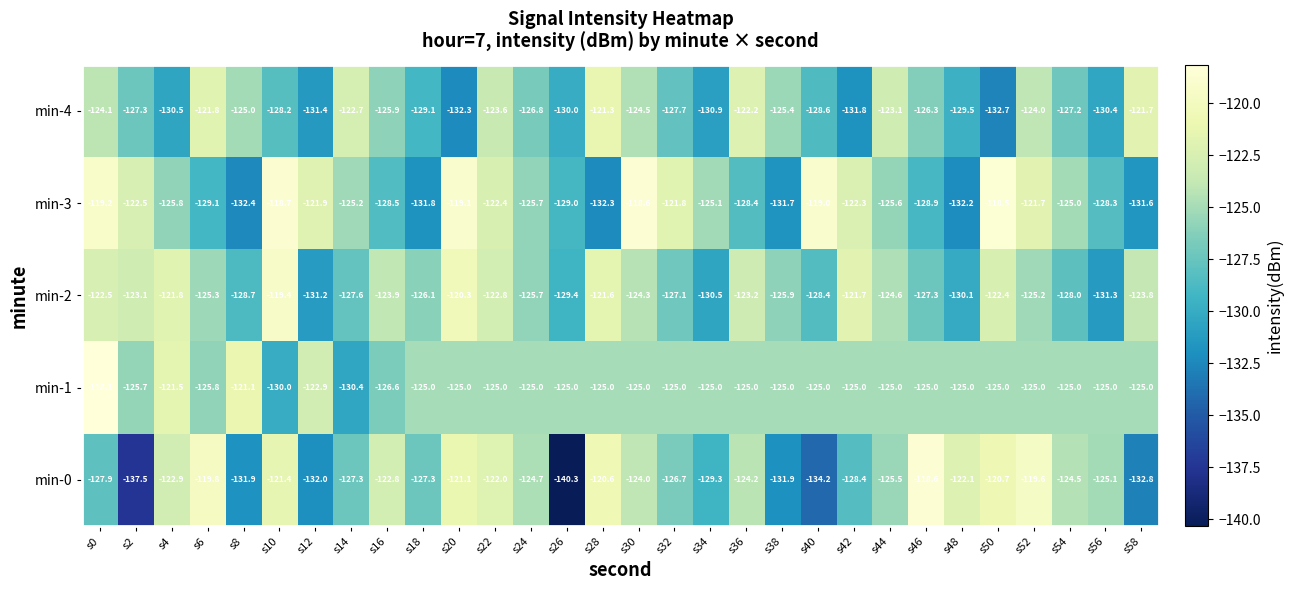

What is the smallest value displayed?

-140.3